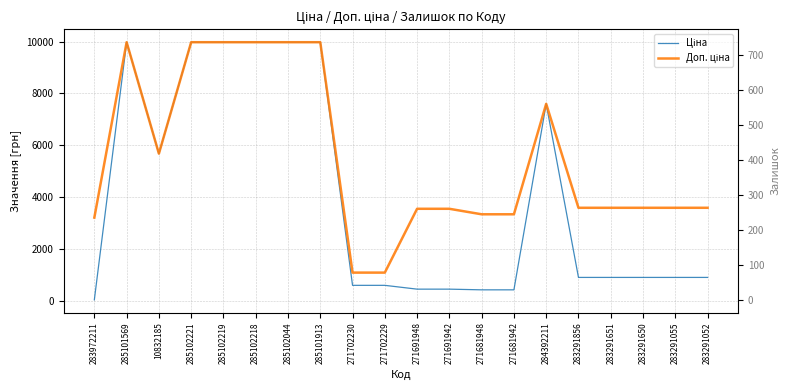

What is the approximate value of Доп. ціна at 271691948?

3545.0